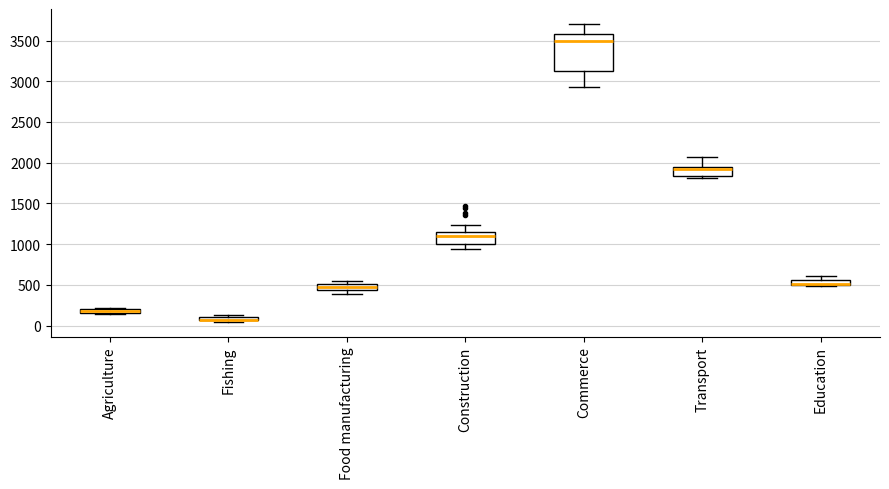

Where is the upper edge of the box for Agriculture on the y-axis? The values are not printed on the chart, so give them approximately, as read against the axis.

200